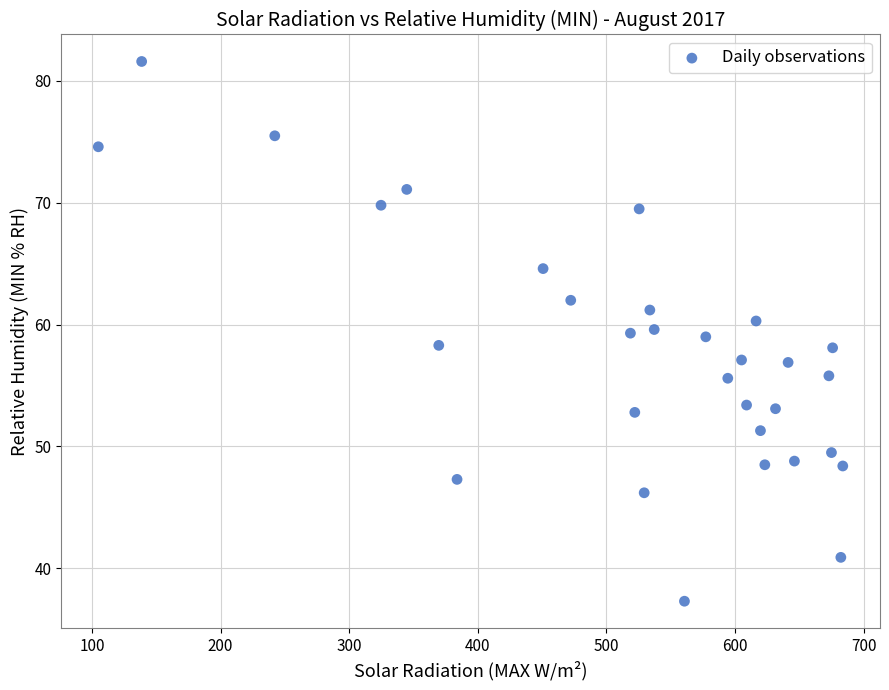

What is the range of X values (max minus min)?

578.8